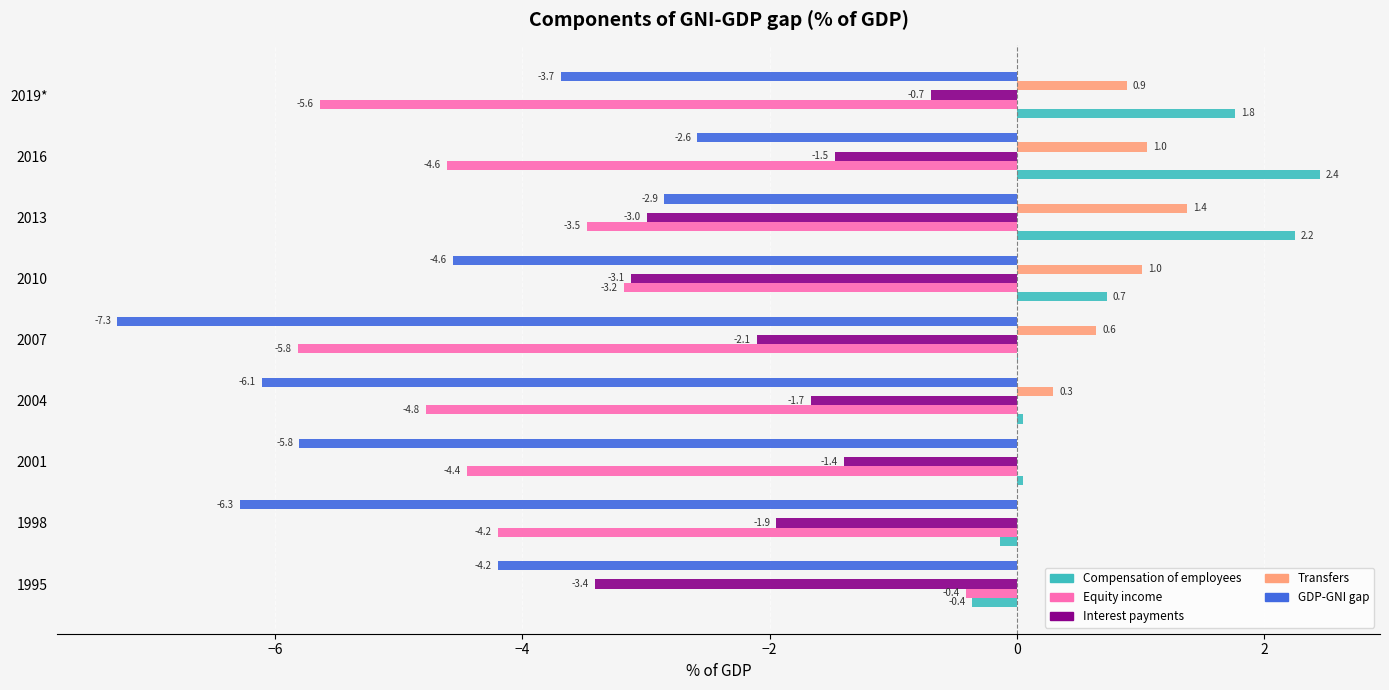

The Transfers series shows 0.0 at 2001. True or false?

True